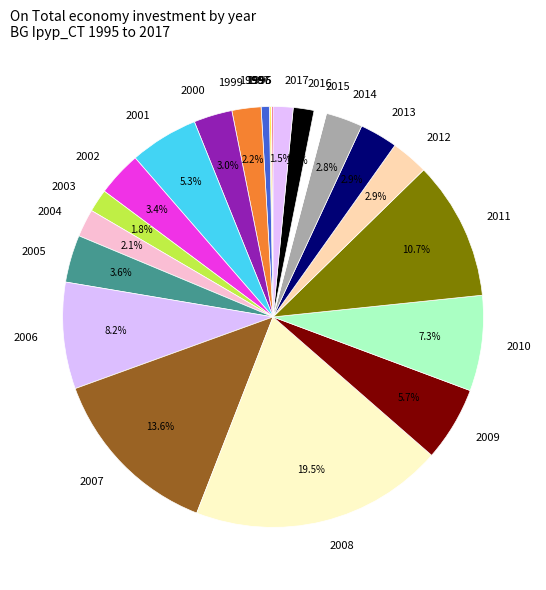

Is 2004 the majority of the pie?

No